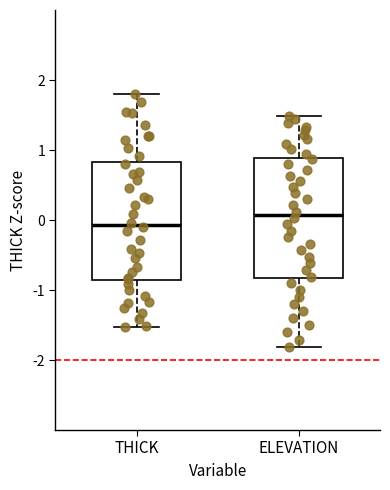

Where is the lower edge of the box for ELEVATION on the y-axis? The values are not printed on the chart, so give them approximately, as read against the axis.

-0.8